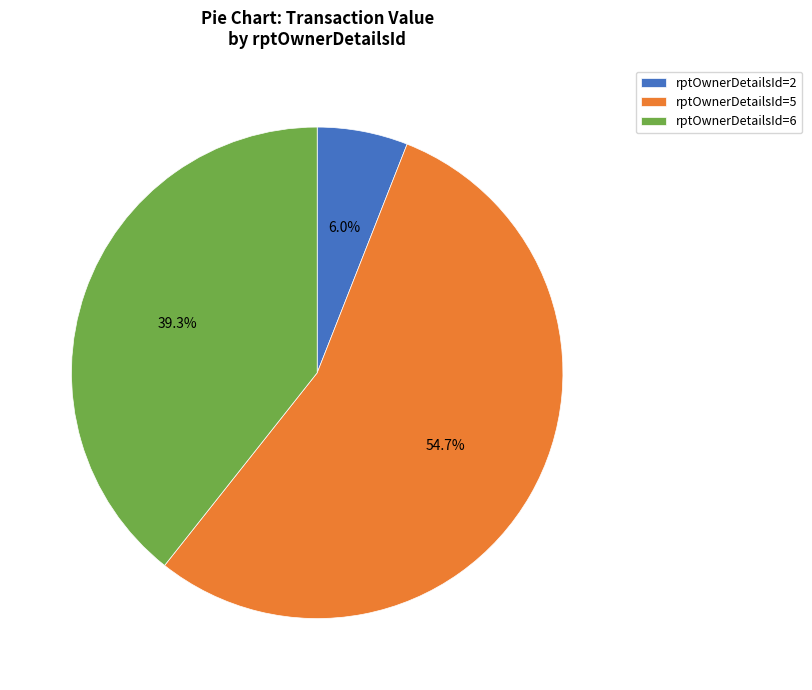

Does any single category account for the majority?

Yes